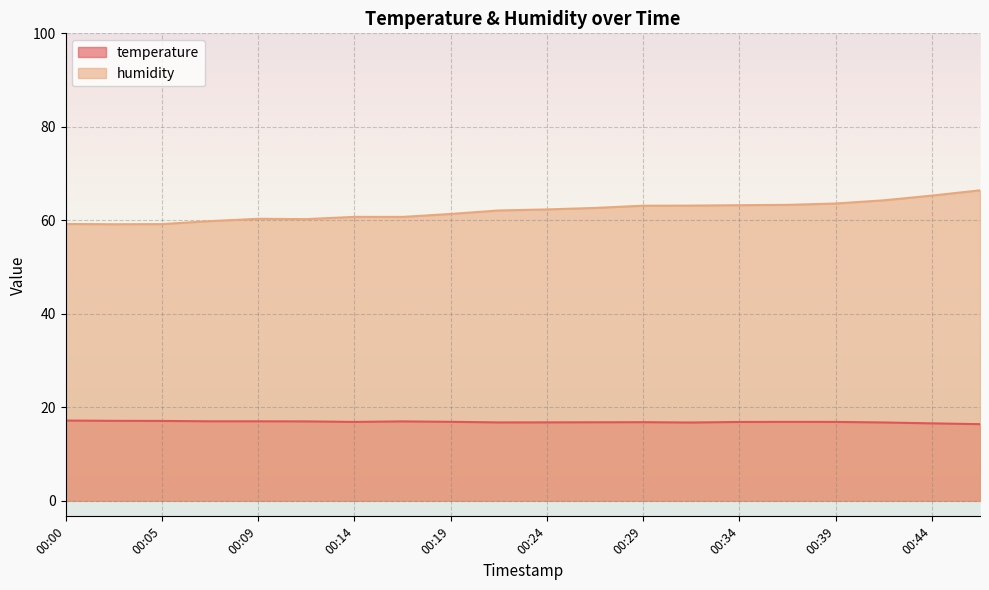

True or false: temperature and humidity intersect in this chart.

False